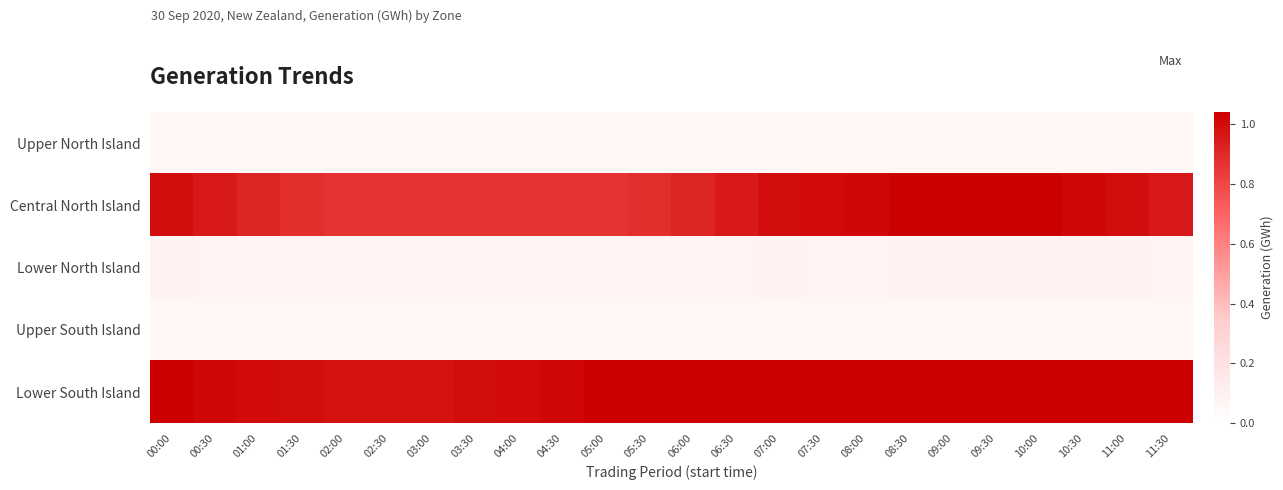

Reading right to left, list all the values displayed in this chart.

Upper North Island: 11:30=0.1	11:00=0.1	10:30=0.1	10:00=0.1	09:30=0.1	09:00=0.1	08:30=0.1	08:00=0.1	07:30=0.1	07:00=0.1	06:30=0.1	06:00=0.1	05:30=0.1	05:00=0.1	04:30=0.1	04:00=0.1	03:30=0.1	03:00=0.1	02:30=0.1	02:00=0.1	01:30=0.1	01:00=0.1	00:30=0.1	00:00=0.1
Central North Island: 11:30=1.0	11:00=1.0	10:30=1.0	10:00=1.0	09:30=1.0	09:00=1.0	08:30=1.0	08:00=1.0	07:30=1.0	07:00=1.0	06:30=1.0	06:00=0.9	05:30=0.9	05:00=0.9	04:30=0.9	04:00=0.9	03:30=0.9	03:00=0.9	02:30=0.9	02:00=0.9	01:30=0.9	01:00=0.9	00:30=1.0	00:00=1.0
Lower North Island: 11:30=0.1	11:00=0.1	10:30=0.1	10:00=0.1	09:30=0.1	09:00=0.1	08:30=0.1	08:00=0.1	07:30=0.1	07:00=0.1	06:30=0.1	06:00=0.1	05:30=0.1	05:00=0.1	04:30=0.1	04:00=0.1	03:30=0.1	03:00=0.1	02:30=0.1	02:00=0.1	01:30=0.1	01:00=0.1	00:30=0.1	00:00=0.1
Upper South Island: 11:30=0.1	11:00=0.1	10:30=0.1	10:00=0.1	09:30=0.1	09:00=0.1	08:30=0.1	08:00=0.1	07:30=0.1	07:00=0.1	06:30=0.1	06:00=0.1	05:30=0.1	05:00=0.1	04:30=0.1	04:00=0.1	03:30=0.1	03:00=0.1	02:30=0.1	02:00=0.1	01:30=0.1	01:00=0.1	00:30=0.1	00:00=0.1
Lower South Island: 11:30=1.0	11:00=1.0	10:30=1.0	10:00=1.0	09:30=1.0	09:00=1.0	08:30=1.0	08:00=1.0	07:30=1.0	07:00=1.0	06:30=1.0	06:00=1.0	05:30=1.0	05:00=1.0	04:30=1.0	04:00=1.0	03:30=1.0	03:00=1.0	02:30=1.0	02:00=1.0	01:30=1.0	01:00=1.0	00:30=1.0	00:00=1.0